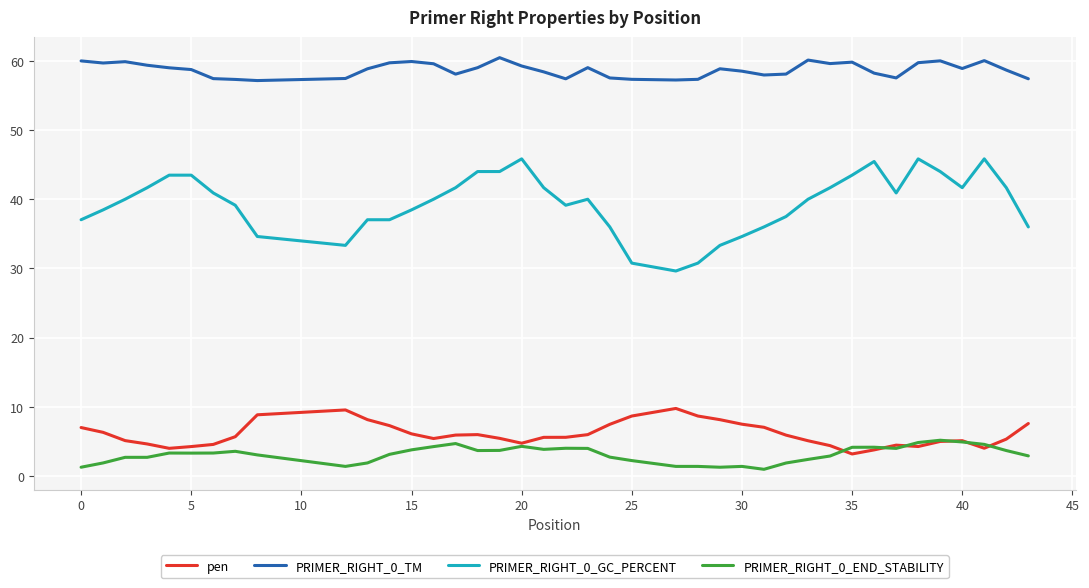

True or false: pen and PRIMER_RIGHT_0_TM intersect in this chart.

False